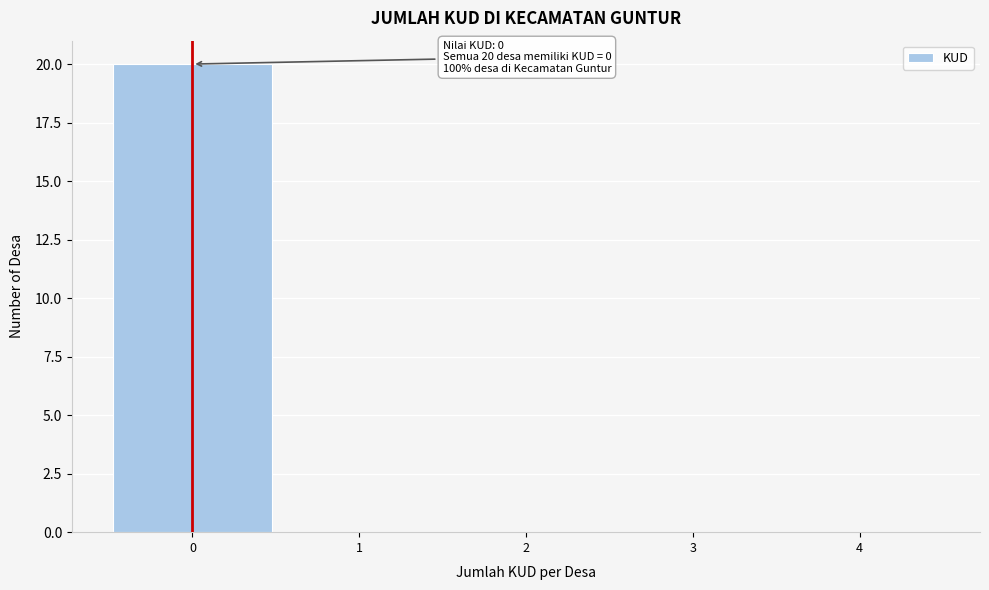

Over which range of the x-axis is the bar tallest?

-0.5 to 0.5